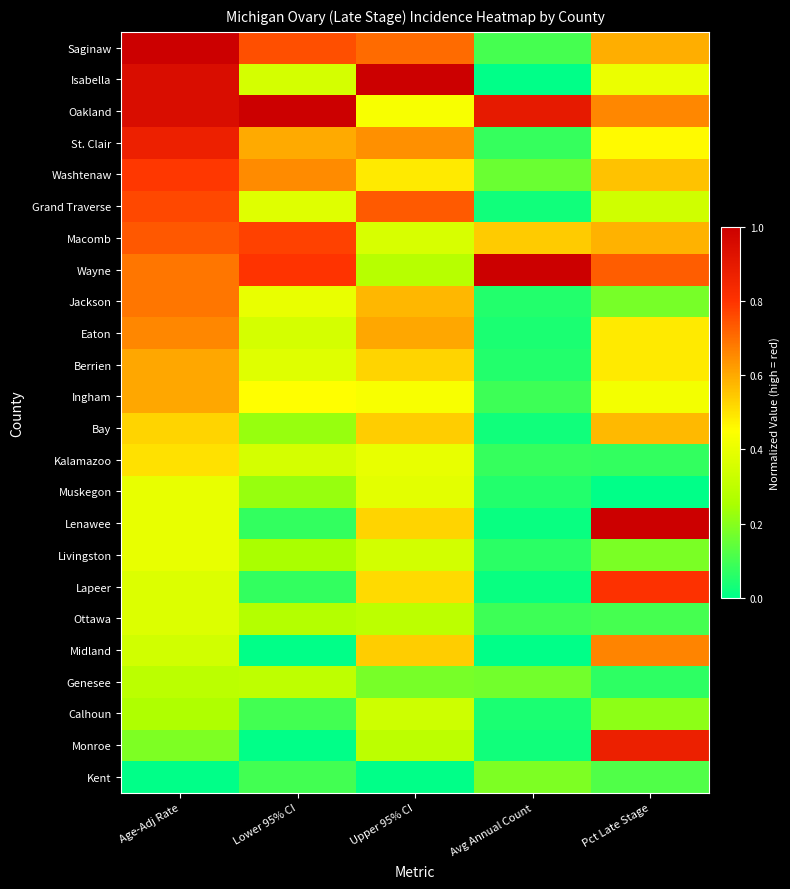

Reading left to right, list all the values displayed in this chart.

Kent: Age-Adj Rate=0.0	Lower 95% CI=0.1	Upper 95% CI=0.0	Avg Annual Count=0.2	Pct Late Stage=0.1
Monroe: Age-Adj Rate=0.2	Lower 95% CI=0.0	Upper 95% CI=0.3	Avg Annual Count=0.0	Pct Late Stage=0.9
Calhoun: Age-Adj Rate=0.3	Lower 95% CI=0.1	Upper 95% CI=0.3	Avg Annual Count=0.0	Pct Late Stage=0.2
Genesee: Age-Adj Rate=0.3	Lower 95% CI=0.3	Upper 95% CI=0.2	Avg Annual Count=0.2	Pct Late Stage=0.1
Midland: Age-Adj Rate=0.3	Lower 95% CI=0.0	Upper 95% CI=0.5	Avg Annual Count=0.0	Pct Late Stage=0.7
Ottawa: Age-Adj Rate=0.4	Lower 95% CI=0.3	Upper 95% CI=0.3	Avg Annual Count=0.1	Pct Late Stage=0.1
Lapeer: Age-Adj Rate=0.4	Lower 95% CI=0.1	Upper 95% CI=0.5	Avg Annual Count=0.0	Pct Late Stage=0.8
Livingston: Age-Adj Rate=0.4	Lower 95% CI=0.2	Upper 95% CI=0.3	Avg Annual Count=0.1	Pct Late Stage=0.2
Lenawee: Age-Adj Rate=0.4	Lower 95% CI=0.1	Upper 95% CI=0.5	Avg Annual Count=0.0	Pct Late Stage=1.0
Muskegon: Age-Adj Rate=0.4	Lower 95% CI=0.2	Upper 95% CI=0.4	Avg Annual Count=0.1	Pct Late Stage=0.0
Kalamazoo: Age-Adj Rate=0.5	Lower 95% CI=0.3	Upper 95% CI=0.4	Avg Annual Count=0.1	Pct Late Stage=0.1
Bay: Age-Adj Rate=0.5	Lower 95% CI=0.2	Upper 95% CI=0.5	Avg Annual Count=0.0	Pct Late Stage=0.6
Ingham: Age-Adj Rate=0.6	Lower 95% CI=0.4	Upper 95% CI=0.4	Avg Annual Count=0.1	Pct Late Stage=0.4
Berrien: Age-Adj Rate=0.6	Lower 95% CI=0.4	Upper 95% CI=0.5	Avg Annual Count=0.1	Pct Late Stage=0.5
Eaton: Age-Adj Rate=0.7	Lower 95% CI=0.3	Upper 95% CI=0.6	Avg Annual Count=0.0	Pct Late Stage=0.5
Jackson: Age-Adj Rate=0.7	Lower 95% CI=0.4	Upper 95% CI=0.6	Avg Annual Count=0.1	Pct Late Stage=0.2
Wayne: Age-Adj Rate=0.7	Lower 95% CI=0.8	Upper 95% CI=0.3	Avg Annual Count=1.0	Pct Late Stage=0.7
Macomb: Age-Adj Rate=0.7	Lower 95% CI=0.8	Upper 95% CI=0.4	Avg Annual Count=0.5	Pct Late Stage=0.6
Grand Traverse: Age-Adj Rate=0.8	Lower 95% CI=0.4	Upper 95% CI=0.7	Avg Annual Count=0.0	Pct Late Stage=0.3
Washtenaw: Age-Adj Rate=0.8	Lower 95% CI=0.6	Upper 95% CI=0.5	Avg Annual Count=0.2	Pct Late Stage=0.6
St. Clair: Age-Adj Rate=0.9	Lower 95% CI=0.6	Upper 95% CI=0.6	Avg Annual Count=0.1	Pct Late Stage=0.5
Oakland: Age-Adj Rate=0.9	Lower 95% CI=1.0	Upper 95% CI=0.4	Avg Annual Count=0.9	Pct Late Stage=0.7
Isabella: Age-Adj Rate=0.9	Lower 95% CI=0.3	Upper 95% CI=1.0	Avg Annual Count=0.0	Pct Late Stage=0.4
Saginaw: Age-Adj Rate=1.0	Lower 95% CI=0.8	Upper 95% CI=0.7	Avg Annual Count=0.1	Pct Late Stage=0.6